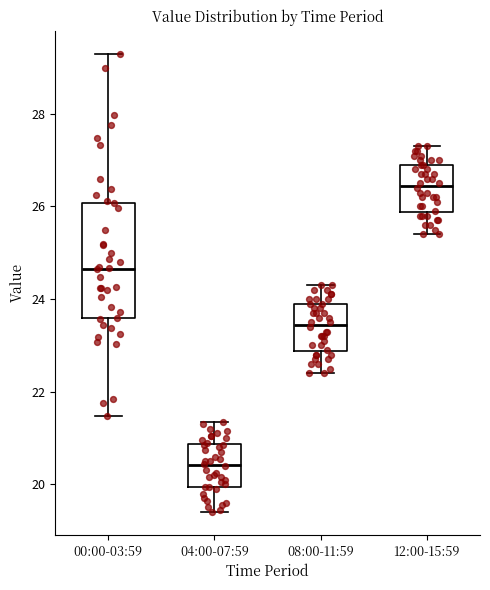

Reading left to right, read every box against the y-axis: the position of its median line, the range the box covers, and the ends of its whiskers. The values are not printed on the chart, so give them approximately, as read against the axis.

00:00-03:59: median 24.6, box 23.6 to 26.0, whiskers 21.4 to 29.4
04:00-07:59: median 20.4, box 20.0 to 20.8, whiskers 19.4 to 21.4
08:00-11:59: median 23.4, box 22.8 to 24.0, whiskers 22.4 to 24.4
12:00-15:59: median 26.4, box 25.8 to 27.0, whiskers 25.4 to 27.4